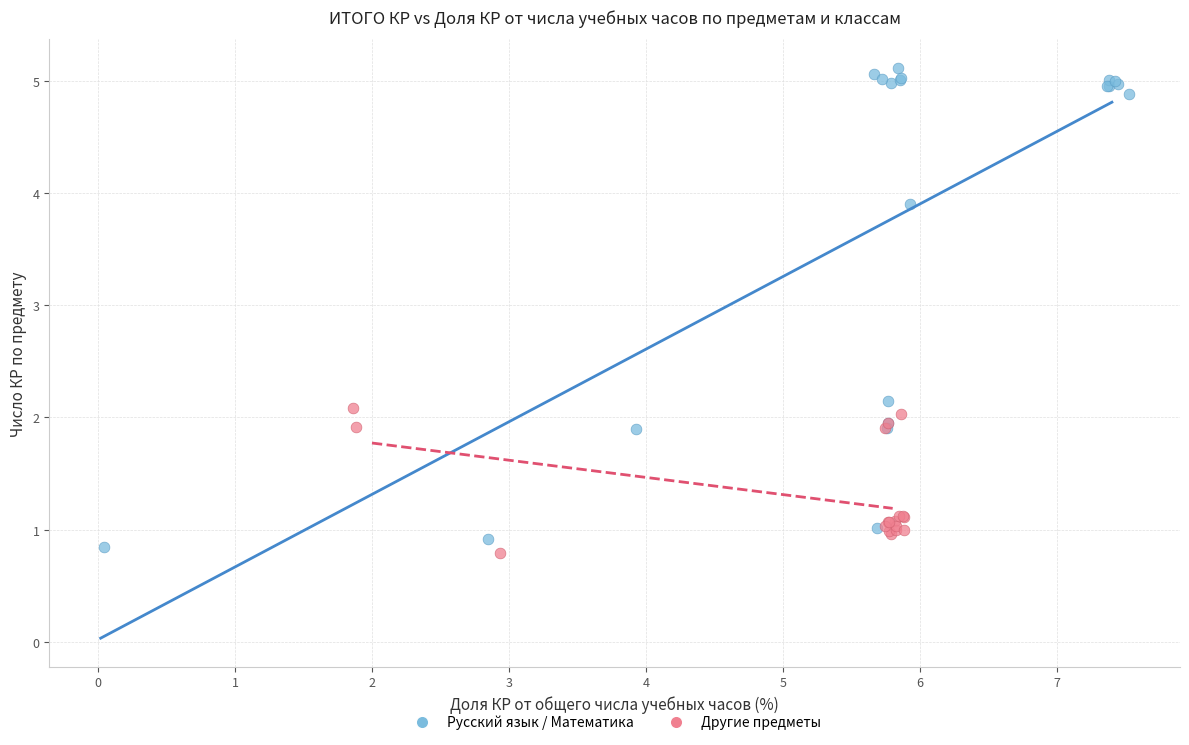

Which series has the largest Y range (max minus min)?

Русский язык / Математика